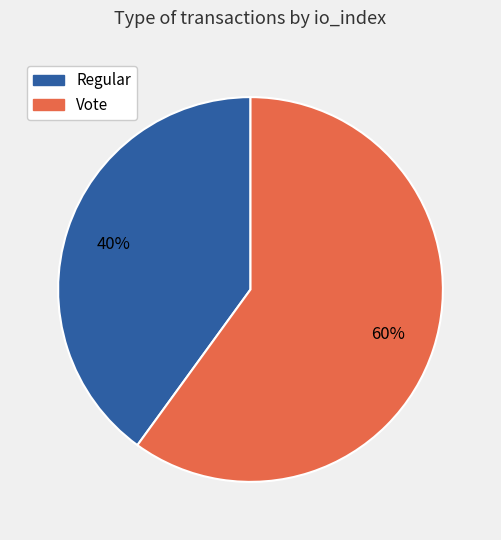

To the nearest percent, what is the difference between the Regular and Vote slice percentages?

20%